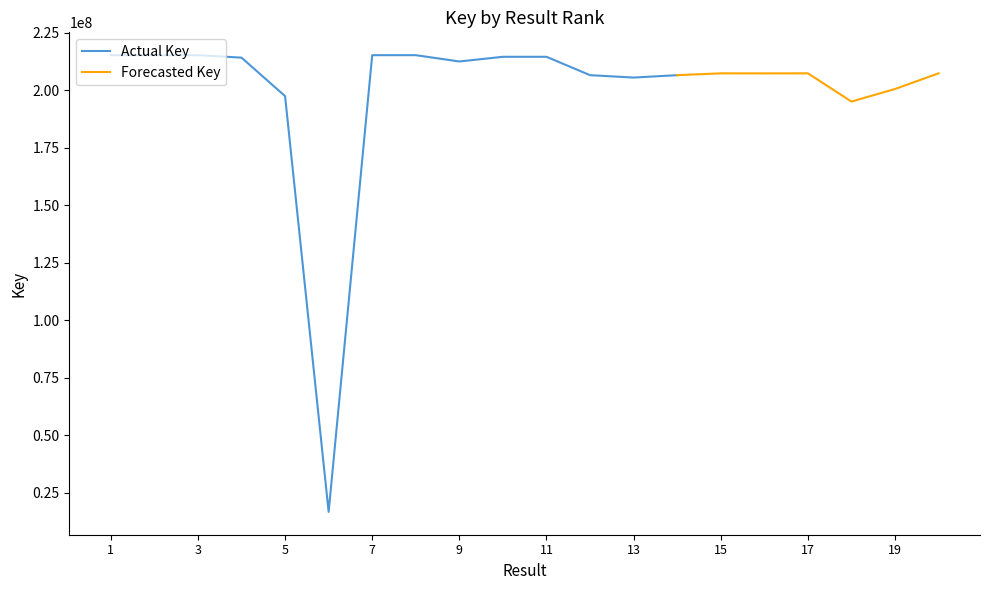

What is the sum of all Key values?

3988597275